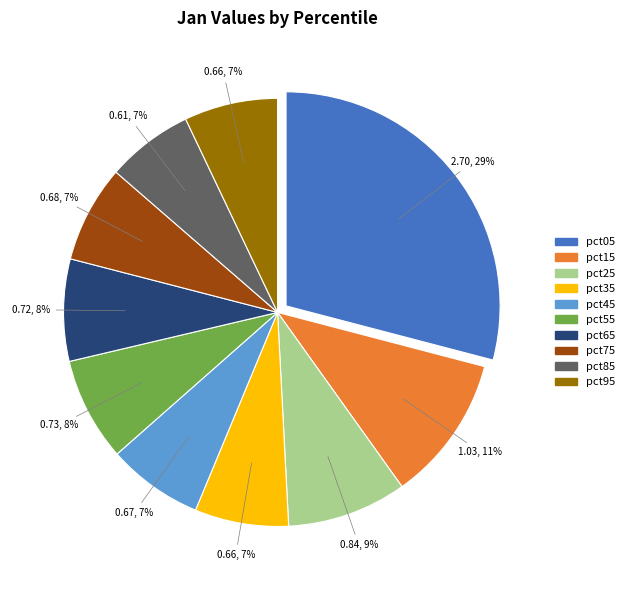

Does pct25 account for over 50% of the chart?

No